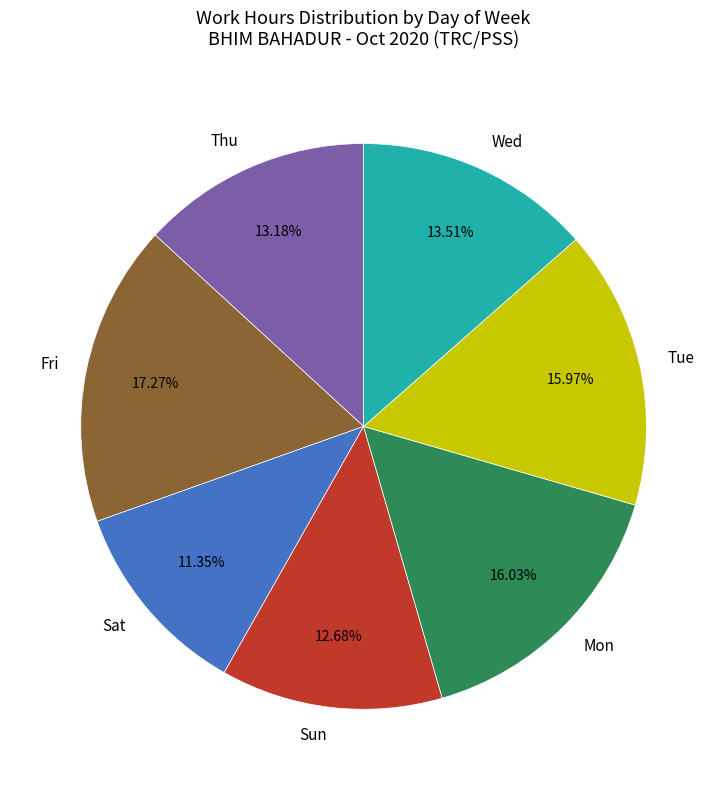

Does Thu represent more than half of the total?

No